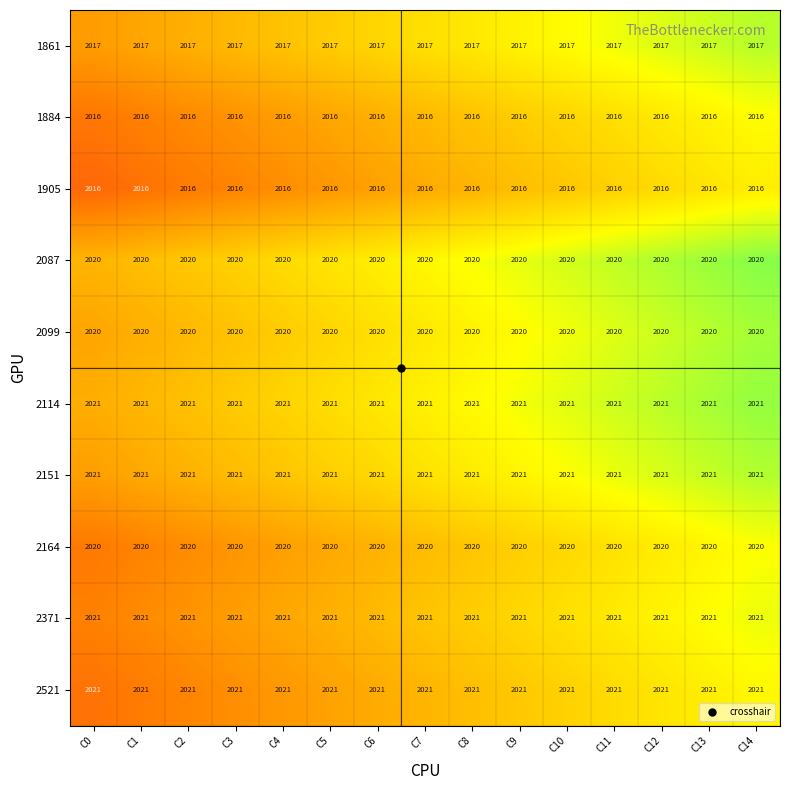

What is the smallest value displayed?

2016